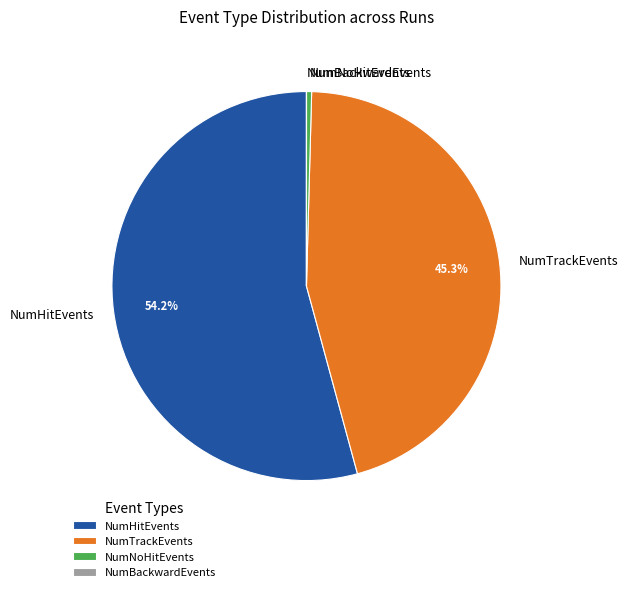

Do NumHitEvents and NumTrackEvents together represent more than half of the pie?

Yes